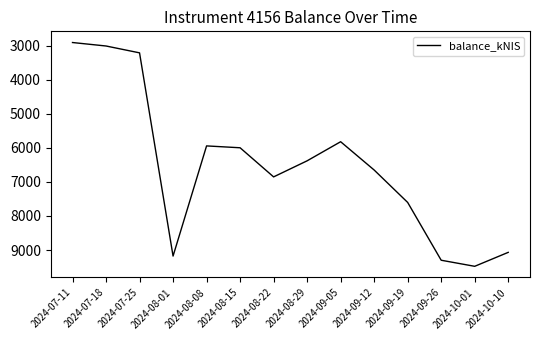

Between 2024-07-25 and 2024-09-12, which is larger?

2024-09-12